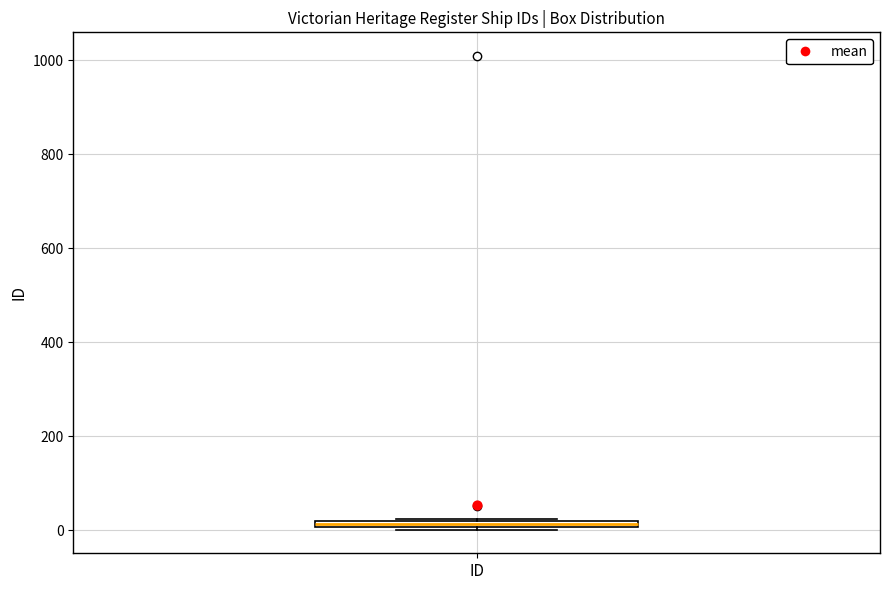

Where is the lower edge of the box for ID on the y-axis? The values are not printed on the chart, so give them approximately, as read against the axis.

0